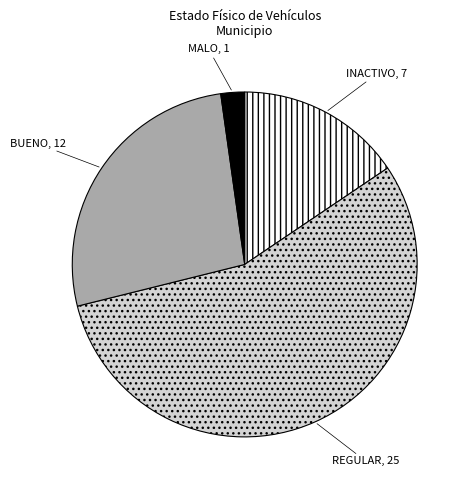

How many segments does this pie chart have?

4